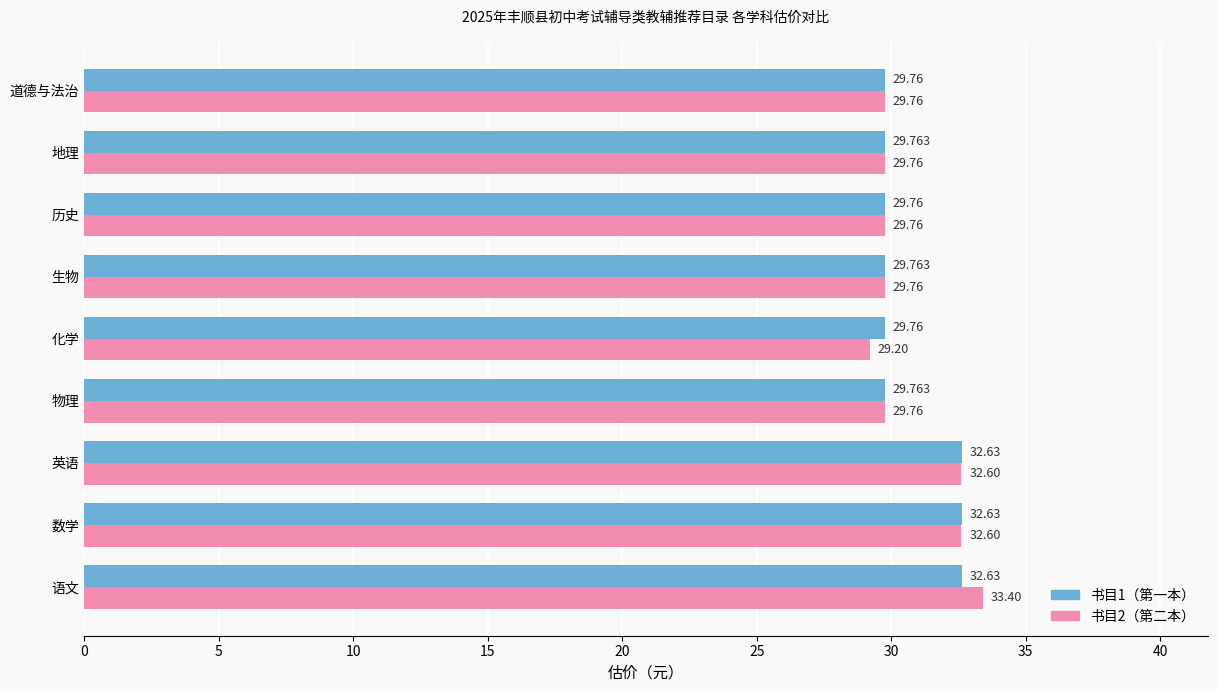

At which label does 书目2（第二本） reach its peak?

语文